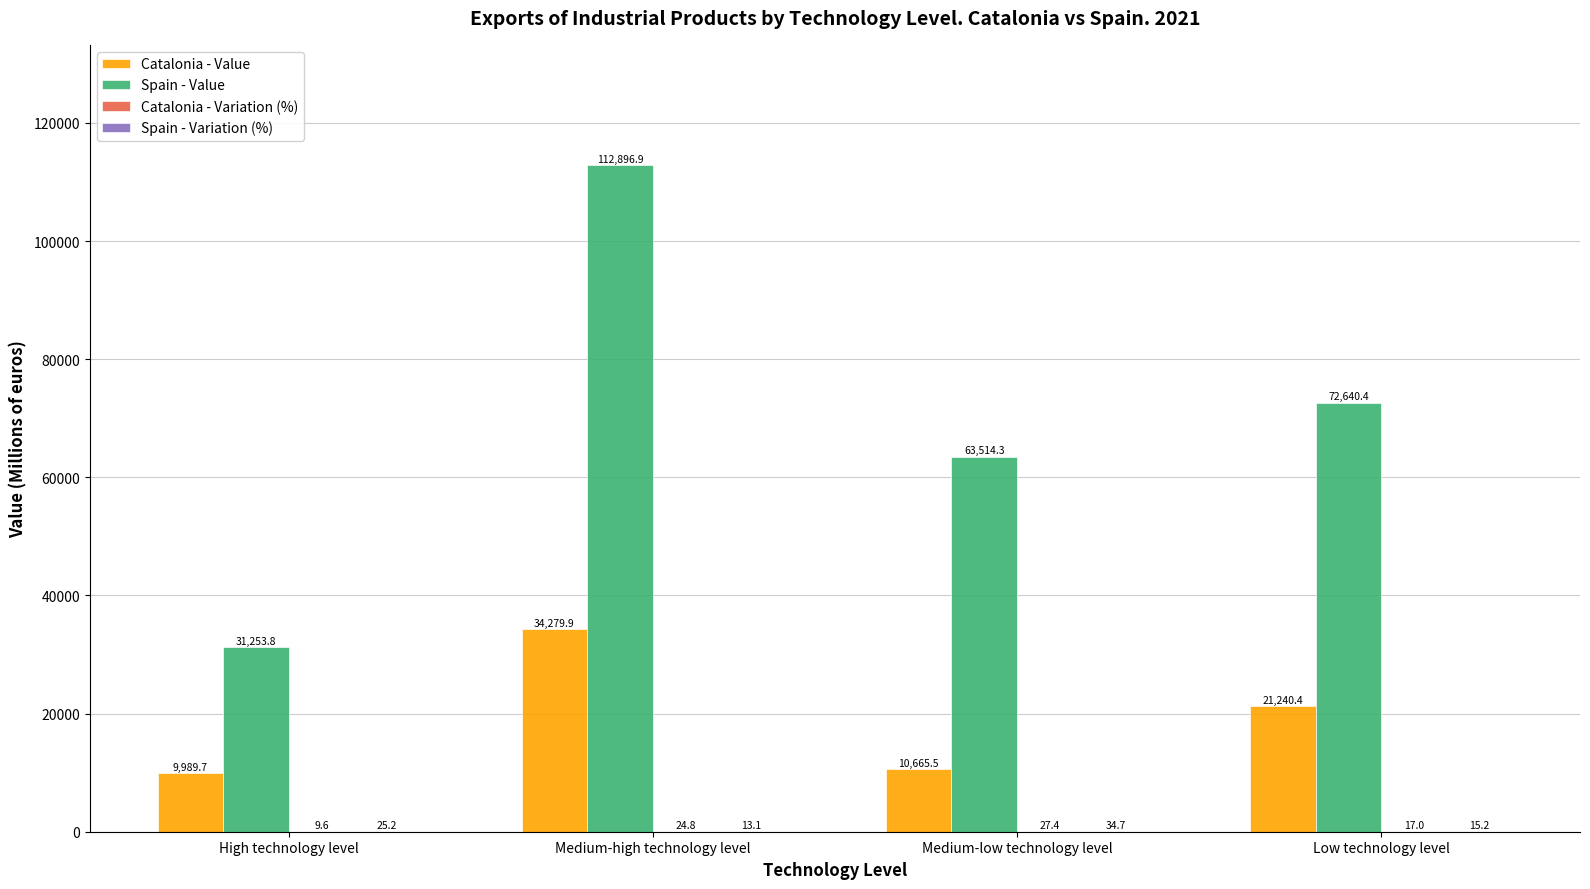

What is the maximum value shown in the chart?

112896.9